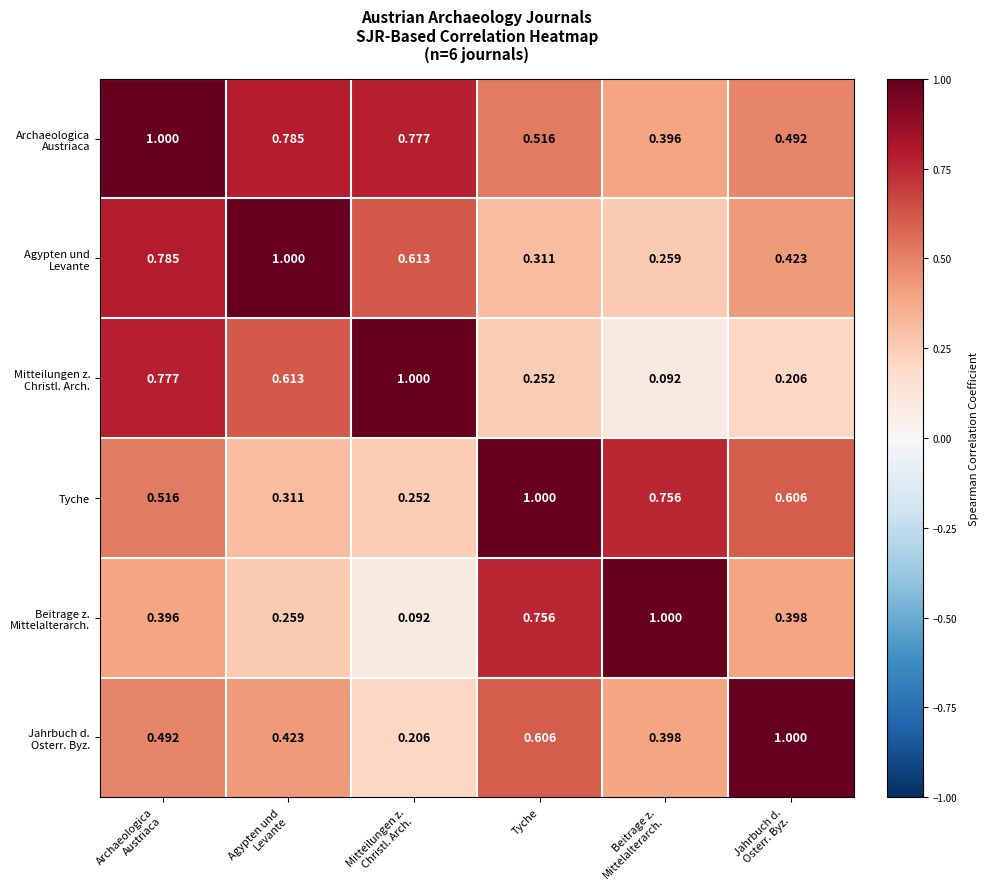

Rank the series at Archaeologica Austriaca from lowest to highest value.

Beitrage z. Mittelalterarch., Jahrbuch d. Osterr. Byz., Tyche, Mitteilungen z. Christl. Arch., Agypten und Levante, Archaeologica Austriaca